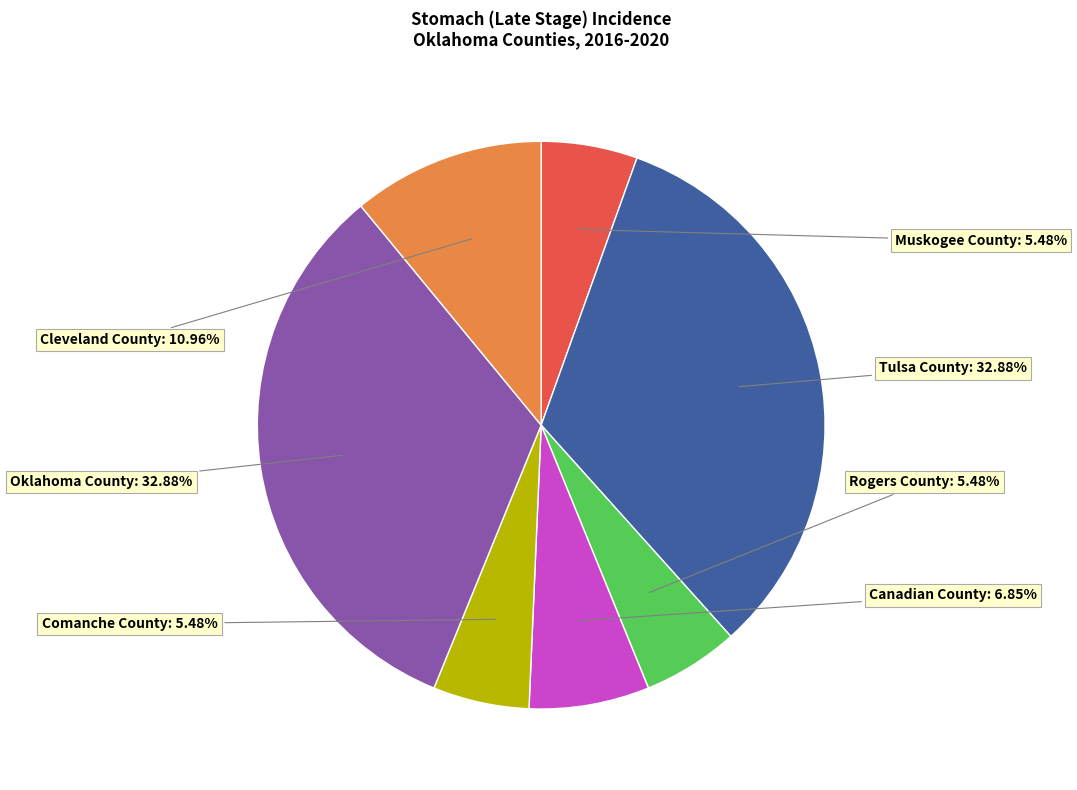

Is there any slice that represents more than half of the pie?

No